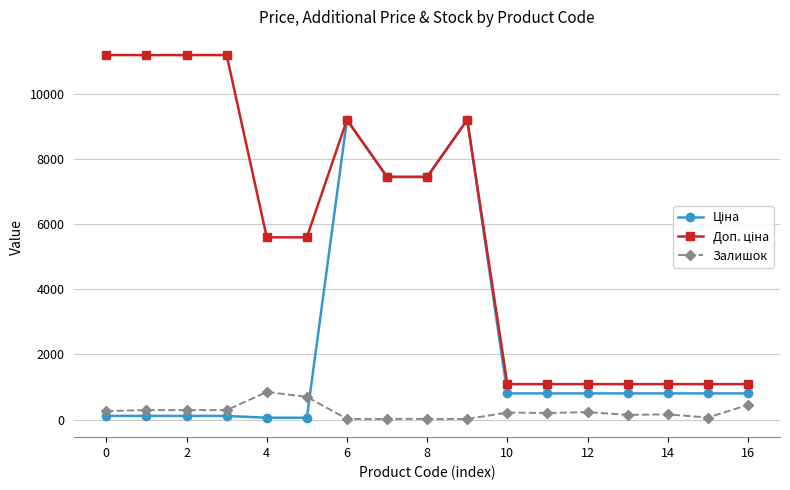

What is the value of the Залишок point at the 6th from the left?

698.0